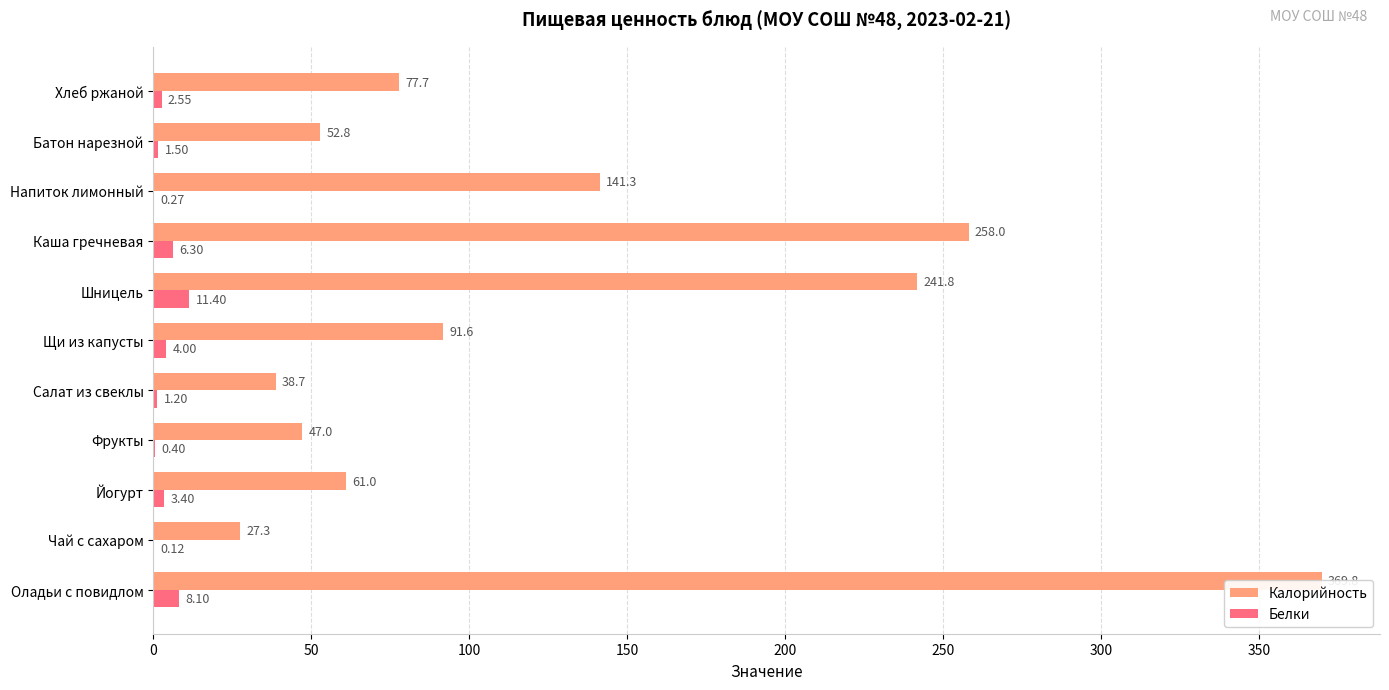

Between Йогурт and Шницель, which series saw the biggest shift?

Калорийность